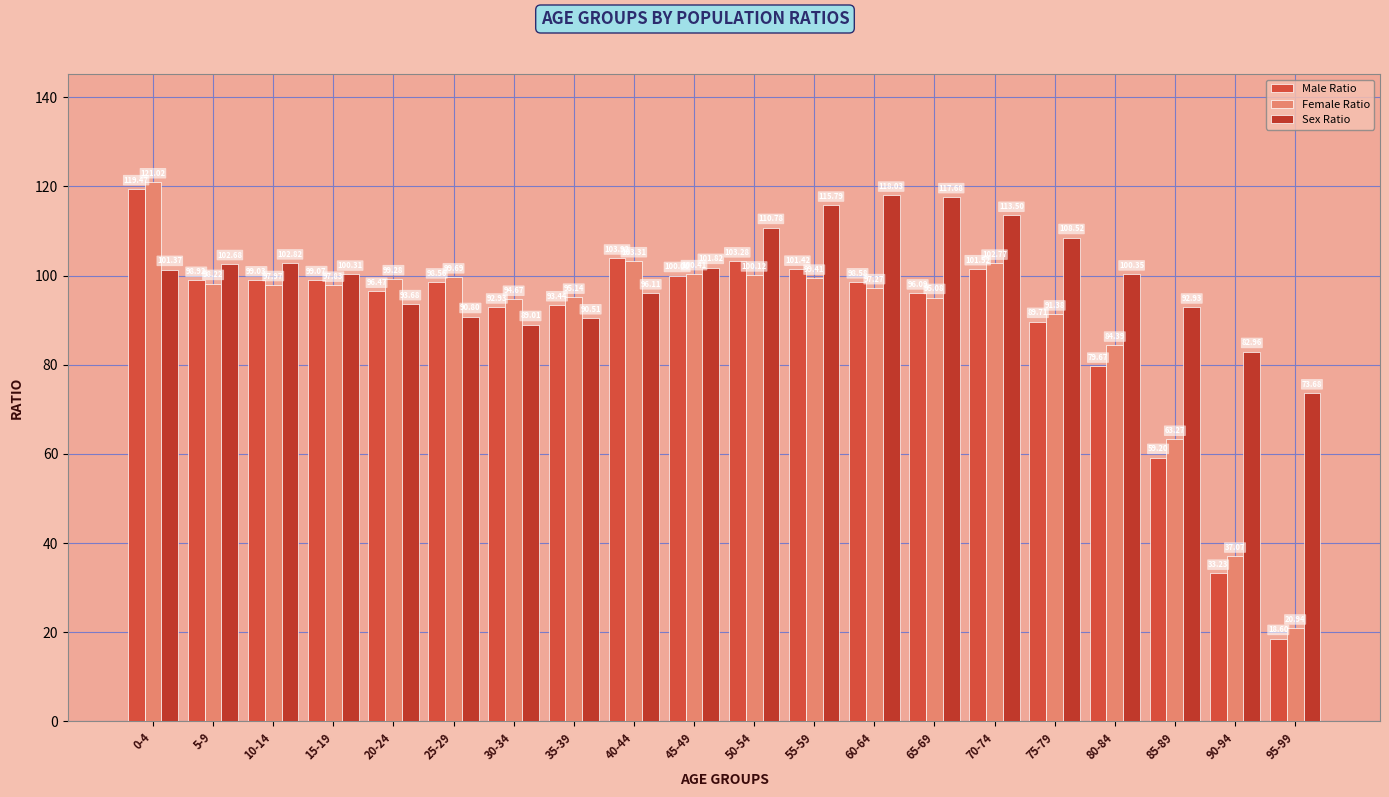

How many bars are there in each group?

3